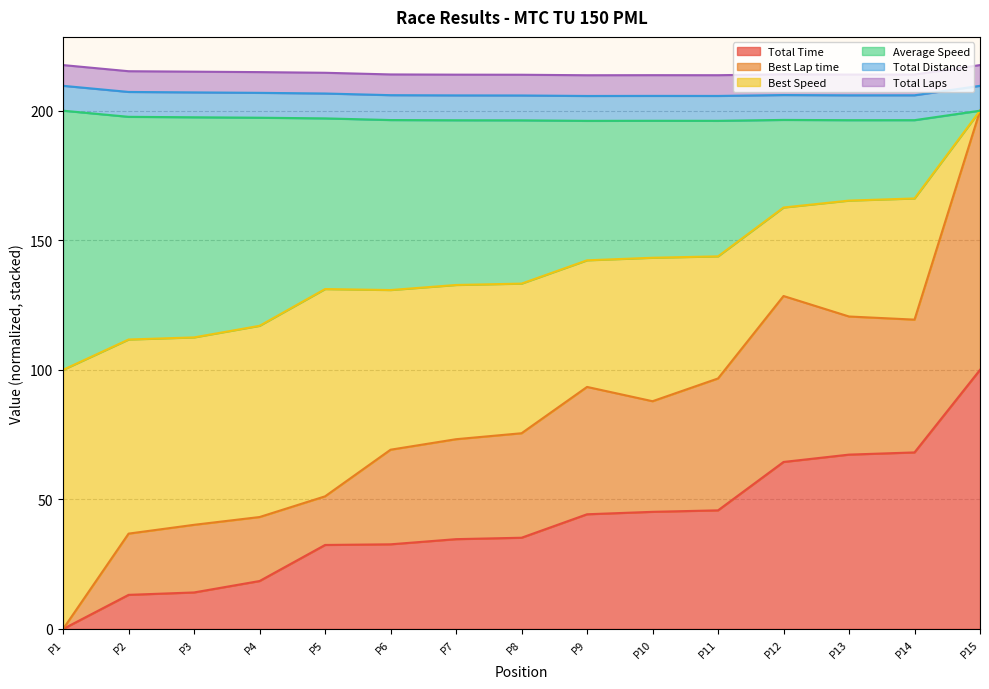

Is it true that Total Time equals 100.0 at P15?

True